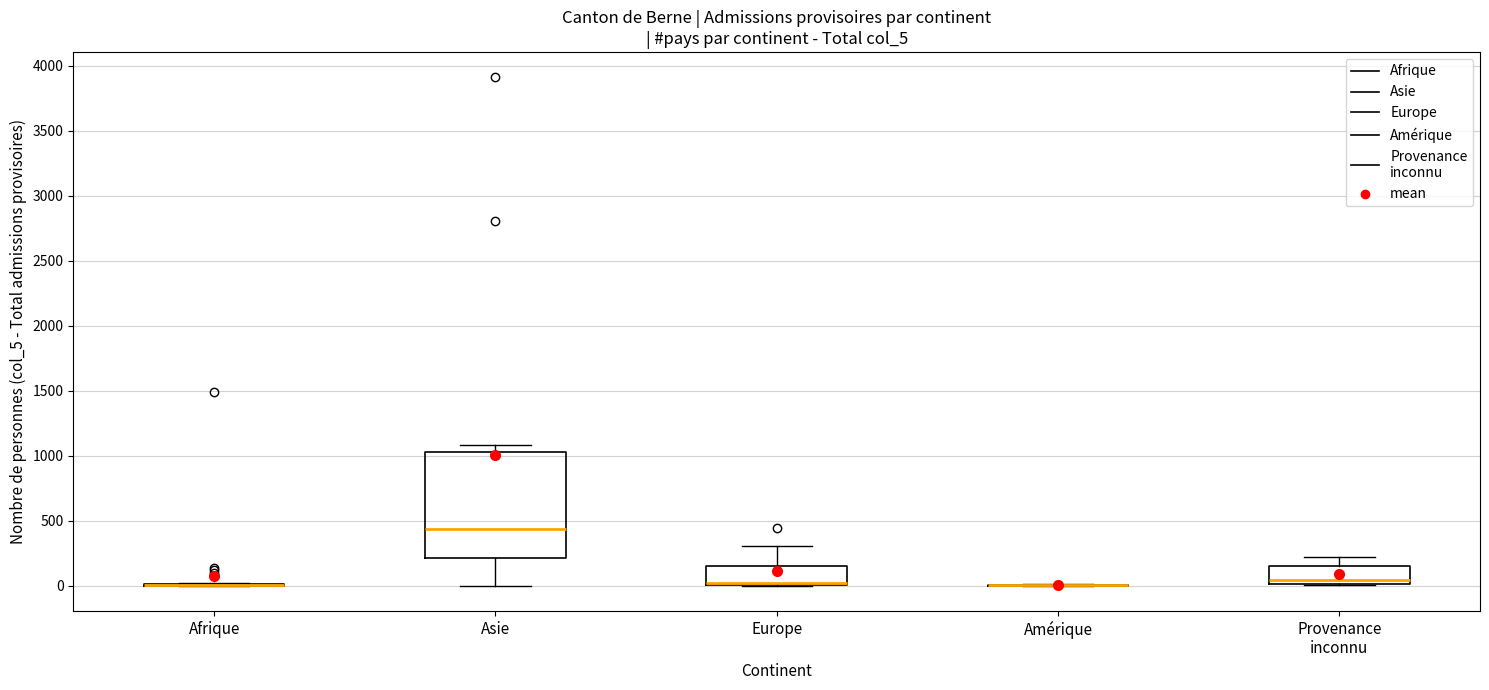

Reading left to right, read every box against the y-axis: the position of its median line, the range the box covers, and the ends of its whiskers. The values are not printed on the chart, so give them approximately, as read against the axis.

Afrique: box collapsed to a line at 0, whiskers 0 to 0
Asie: median 450, box 200 to 1050, whiskers 0 to 1100
Europe: median 0 (drawn on the box's lower edge), box 0 to 150, whiskers 0 to 300
Amérique: box collapsed to a line at 0, whiskers 0 to 0
Provenance inconnu: median 50, box 0 to 150, whiskers 0 to 200